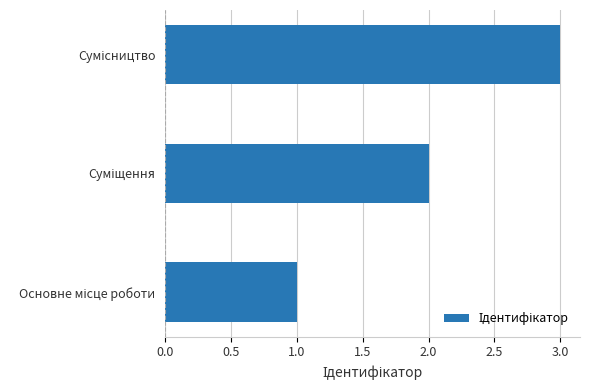

Count the number of categories in the chart.

3